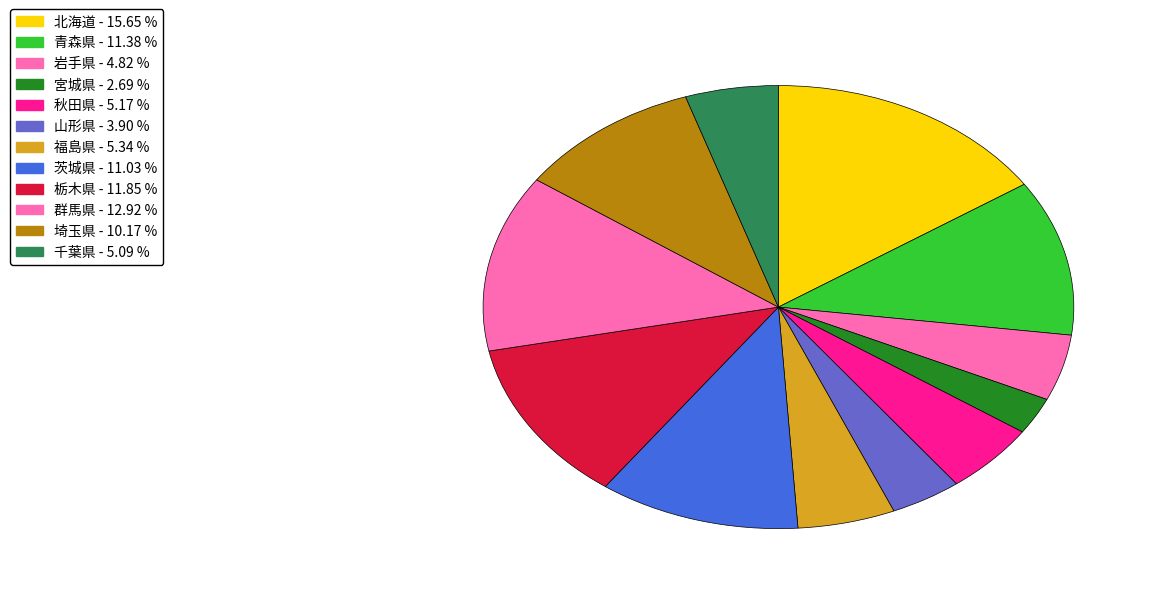

How many segments does this pie chart have?

12